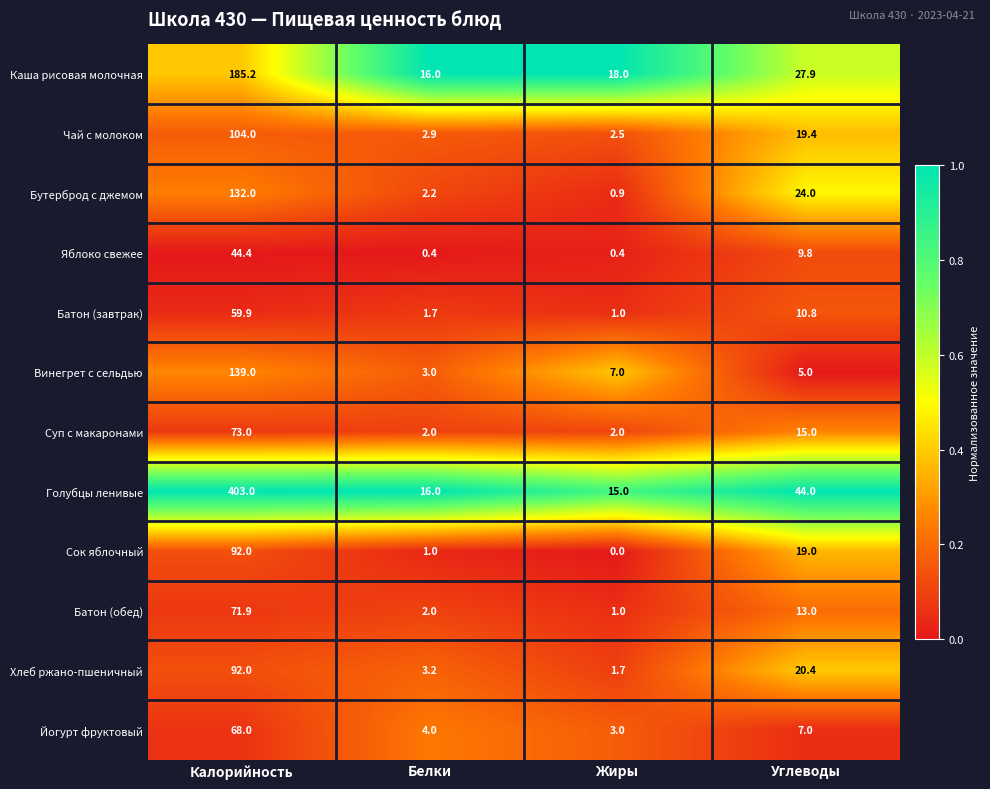

Which series changed the most between Белки and Жиры?

Винегрет с сельдью